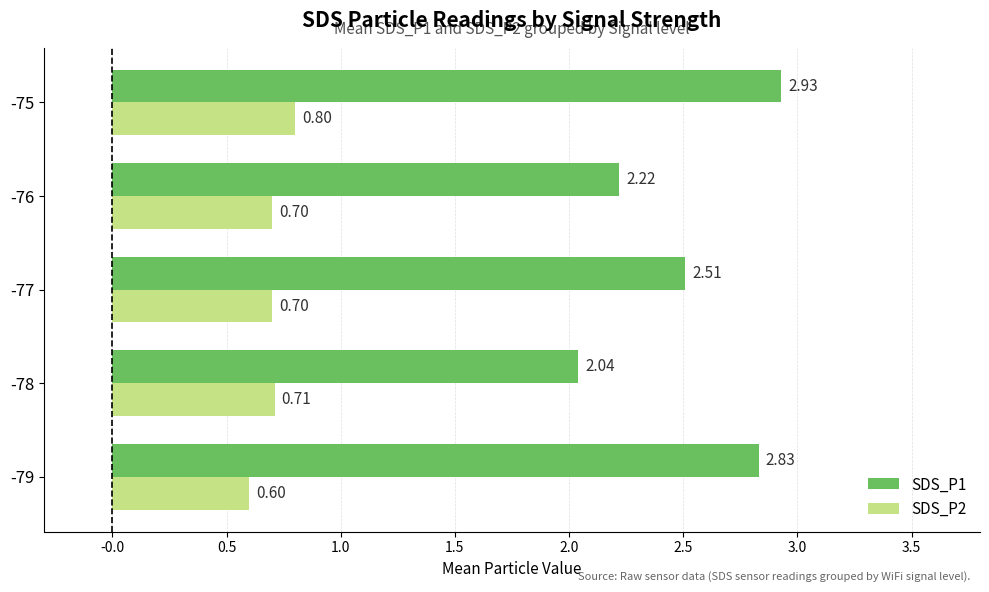

What is the highest value of the SDS_P2 series?

0.8